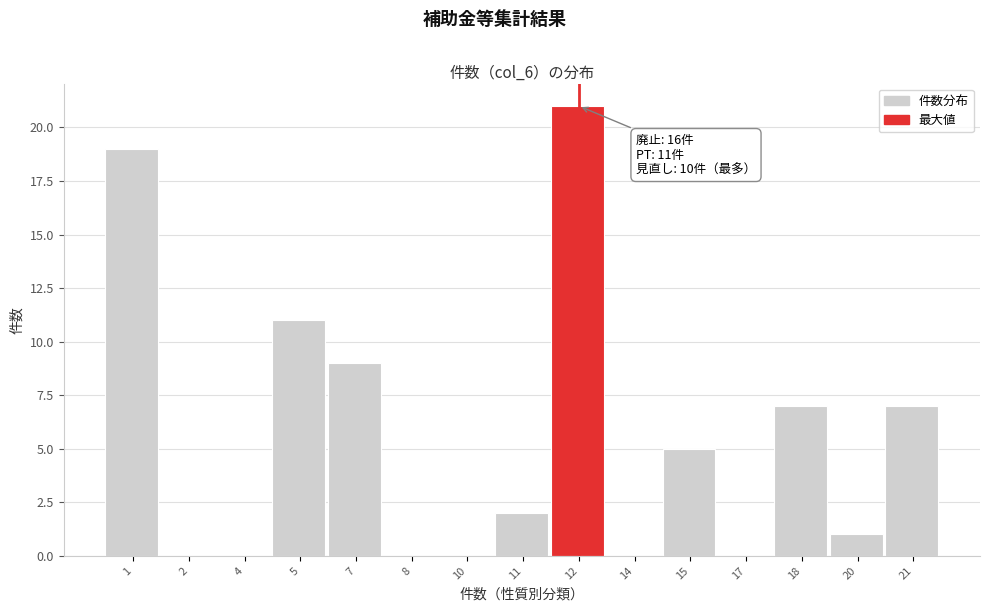

Reading right to left, what are all the values shown in this chart?

21=7	20=1	18=7	17=0	15=5	14=0	12=21	11=2	10=0	8=0	7=9	5=11	4=0	2=0	1=19